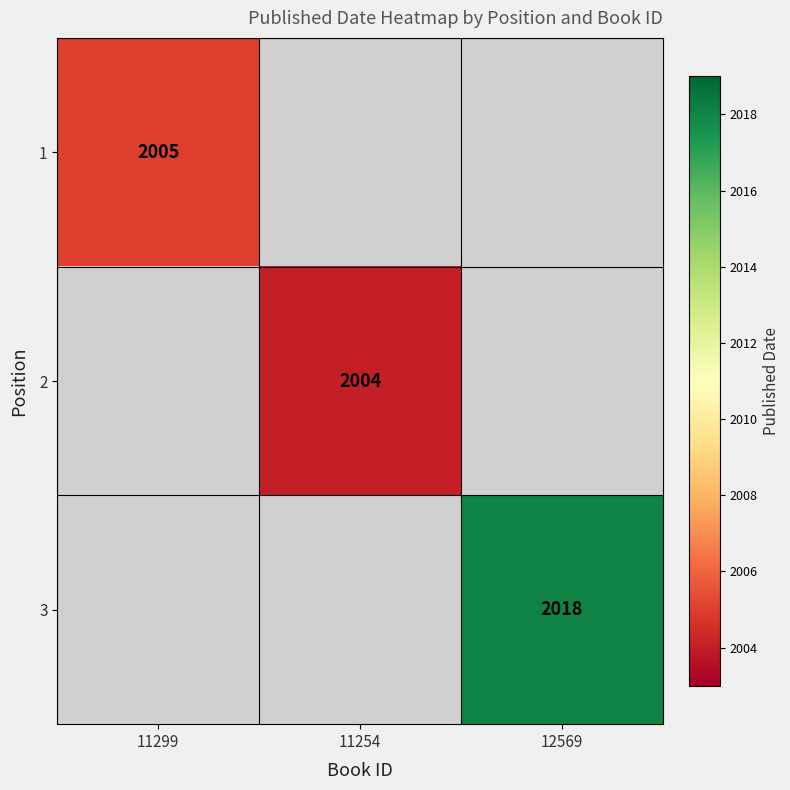

The value of 1 at 11299 is 1265. True or false?

False